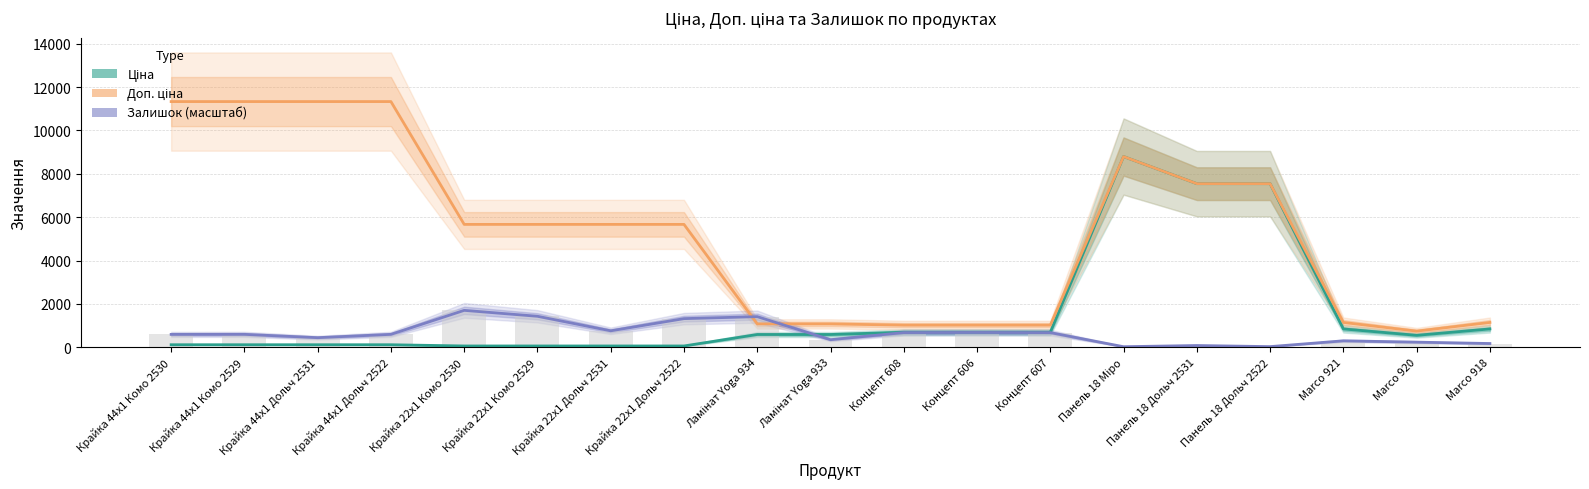

Is it true that Залишок (масштаб) equals 294.2 at Marco 921?

True